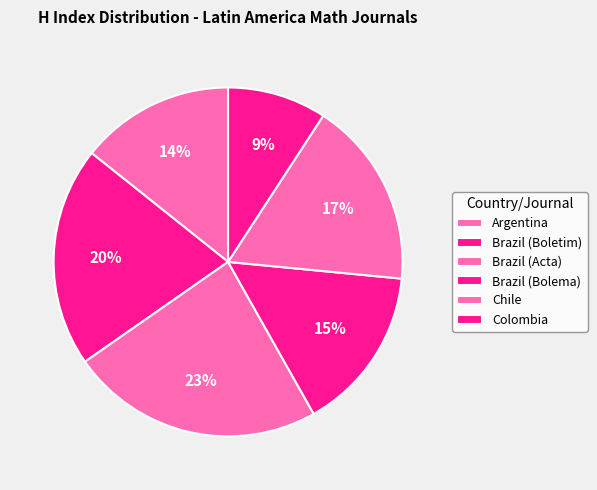

Count the number of slices in the pie.

6